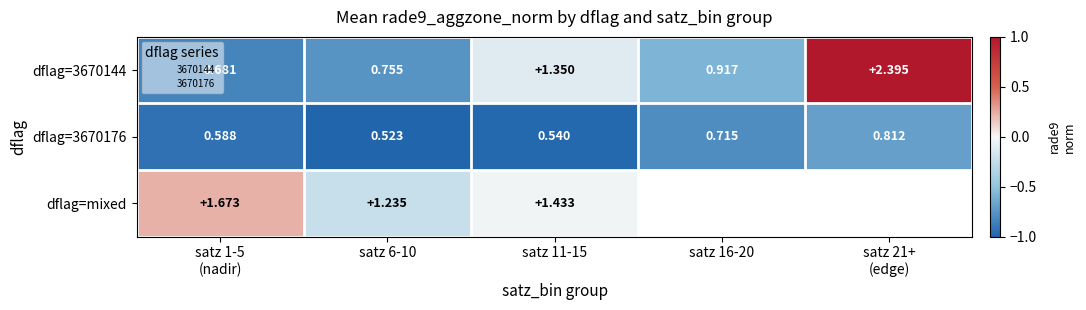

True or false: dflag=3670176 has a value of -1.3 at satz 16-20.

False